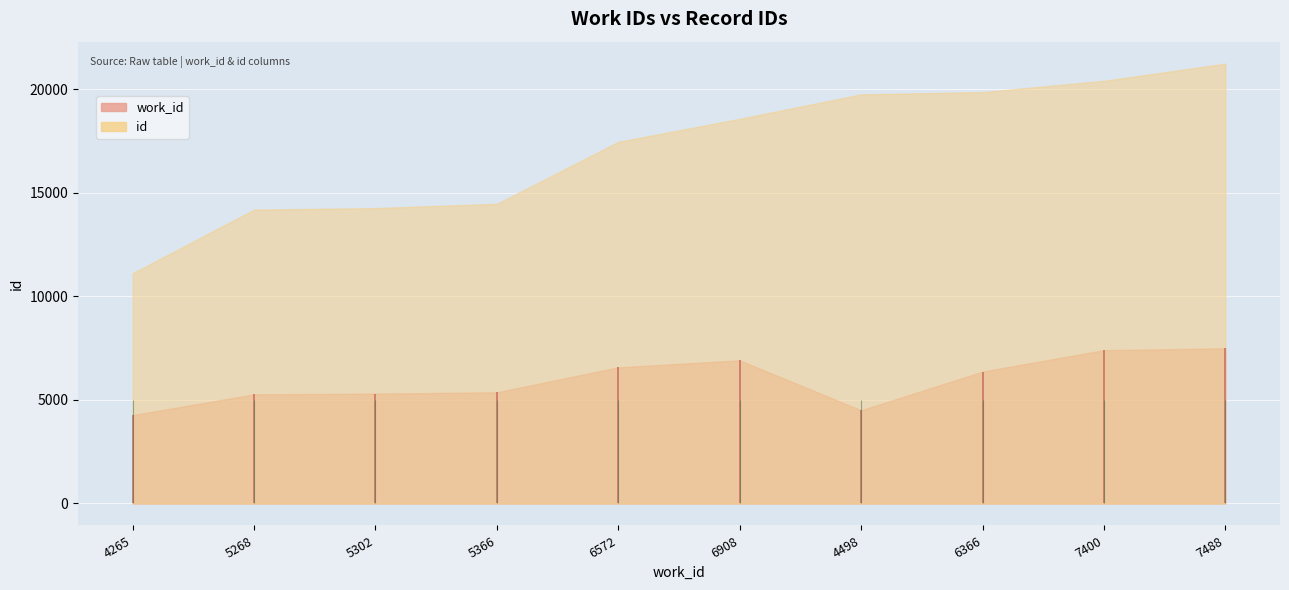

In work_id, how many points are higher than both neighbors (excluding endpoints)?

1